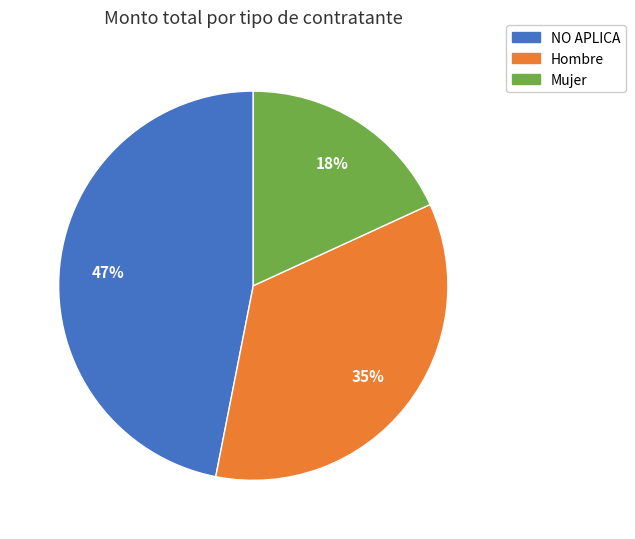

Is there a majority slice in this chart?

No